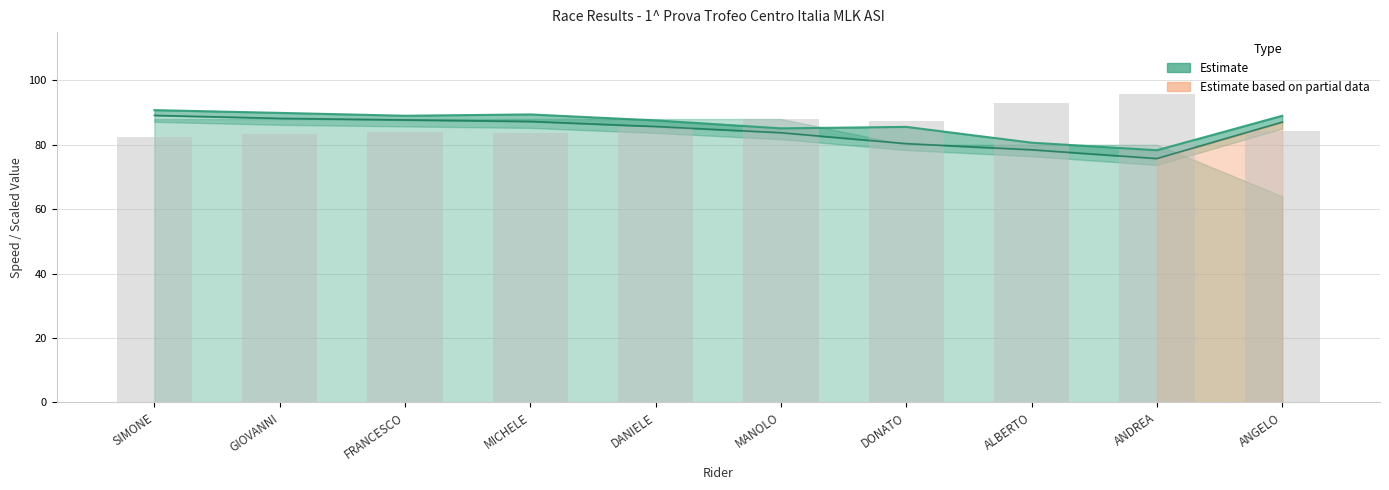

What is the sum of the Average Speed values at MICHELE and ANDREA?

163.0